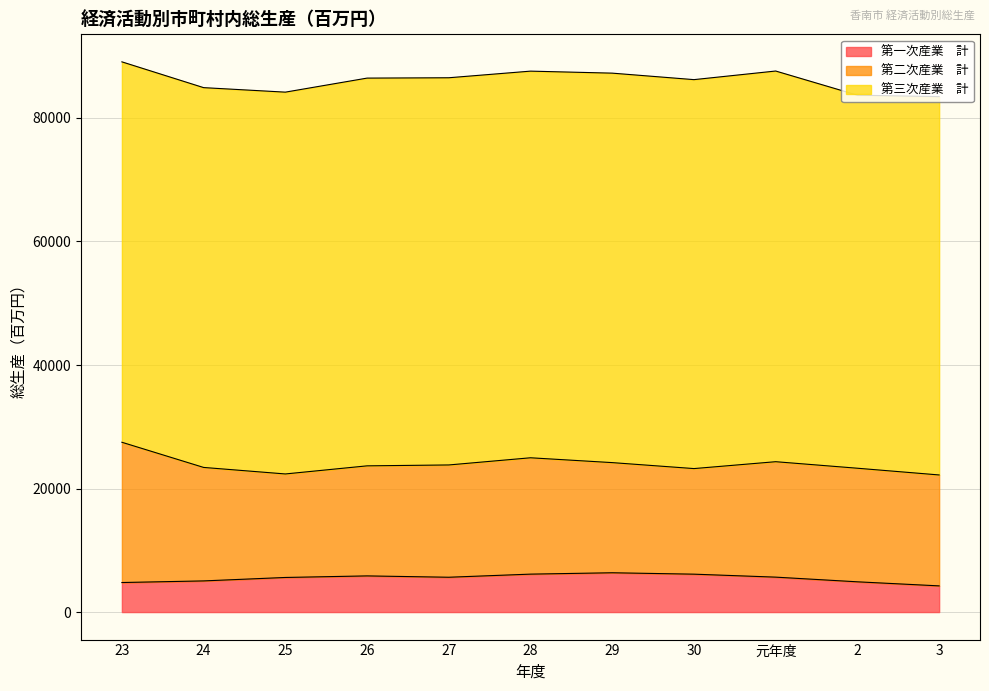

True or false: 第一次産業　計 has a value of 3418 at 29.

False